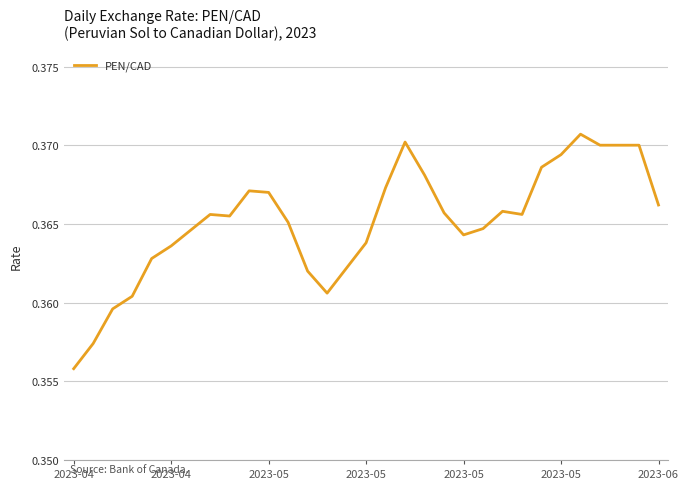

True or false: the data has more than 1 interior local peaks.

True